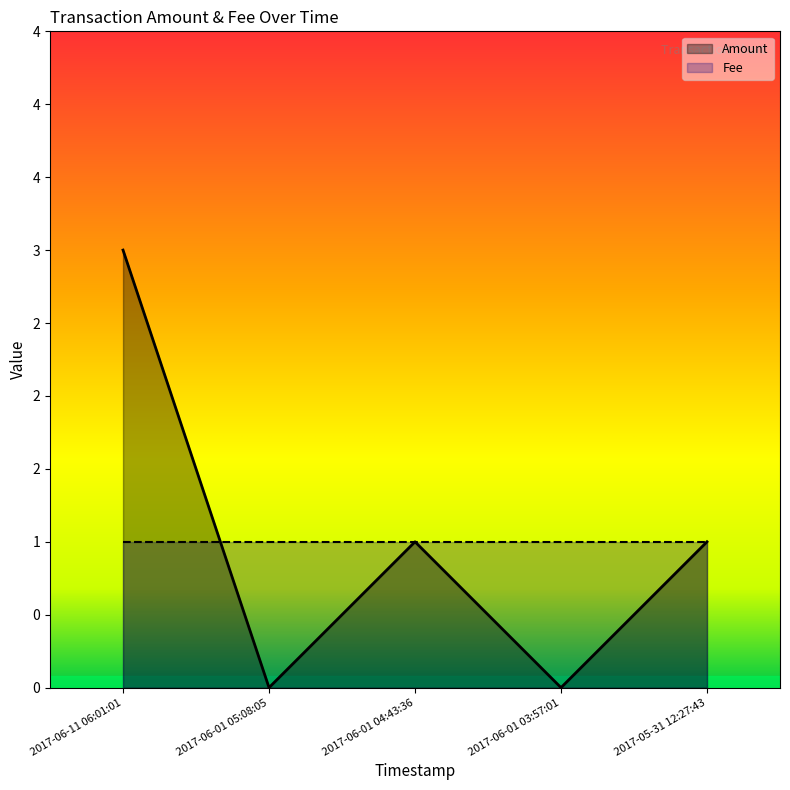

At which category does the chart reach its minimum across all series?

2017-06-01 05:08:05